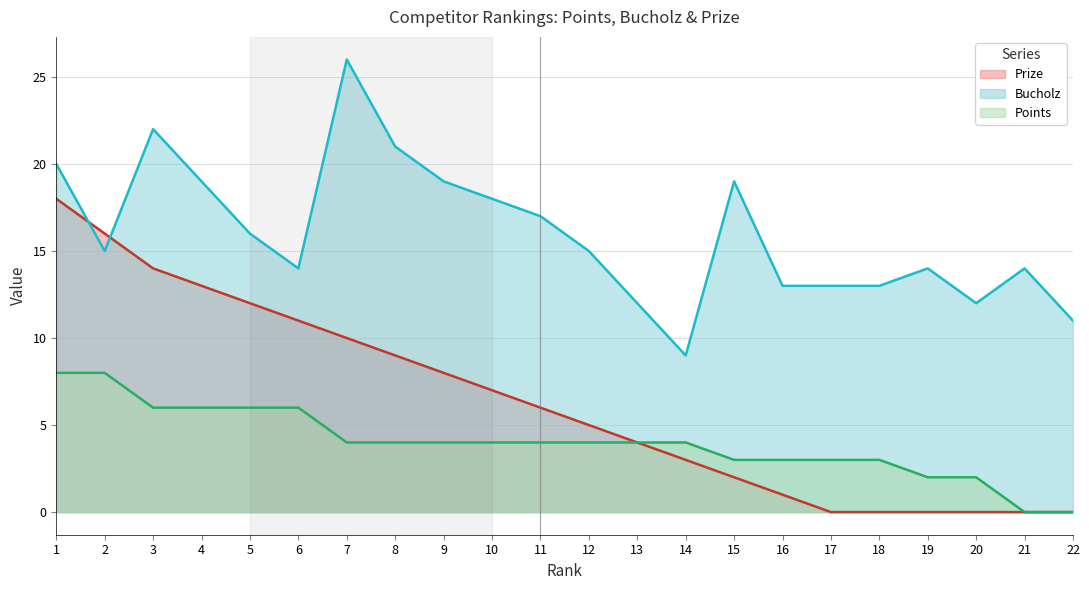

How many lines are shown in the chart?

3